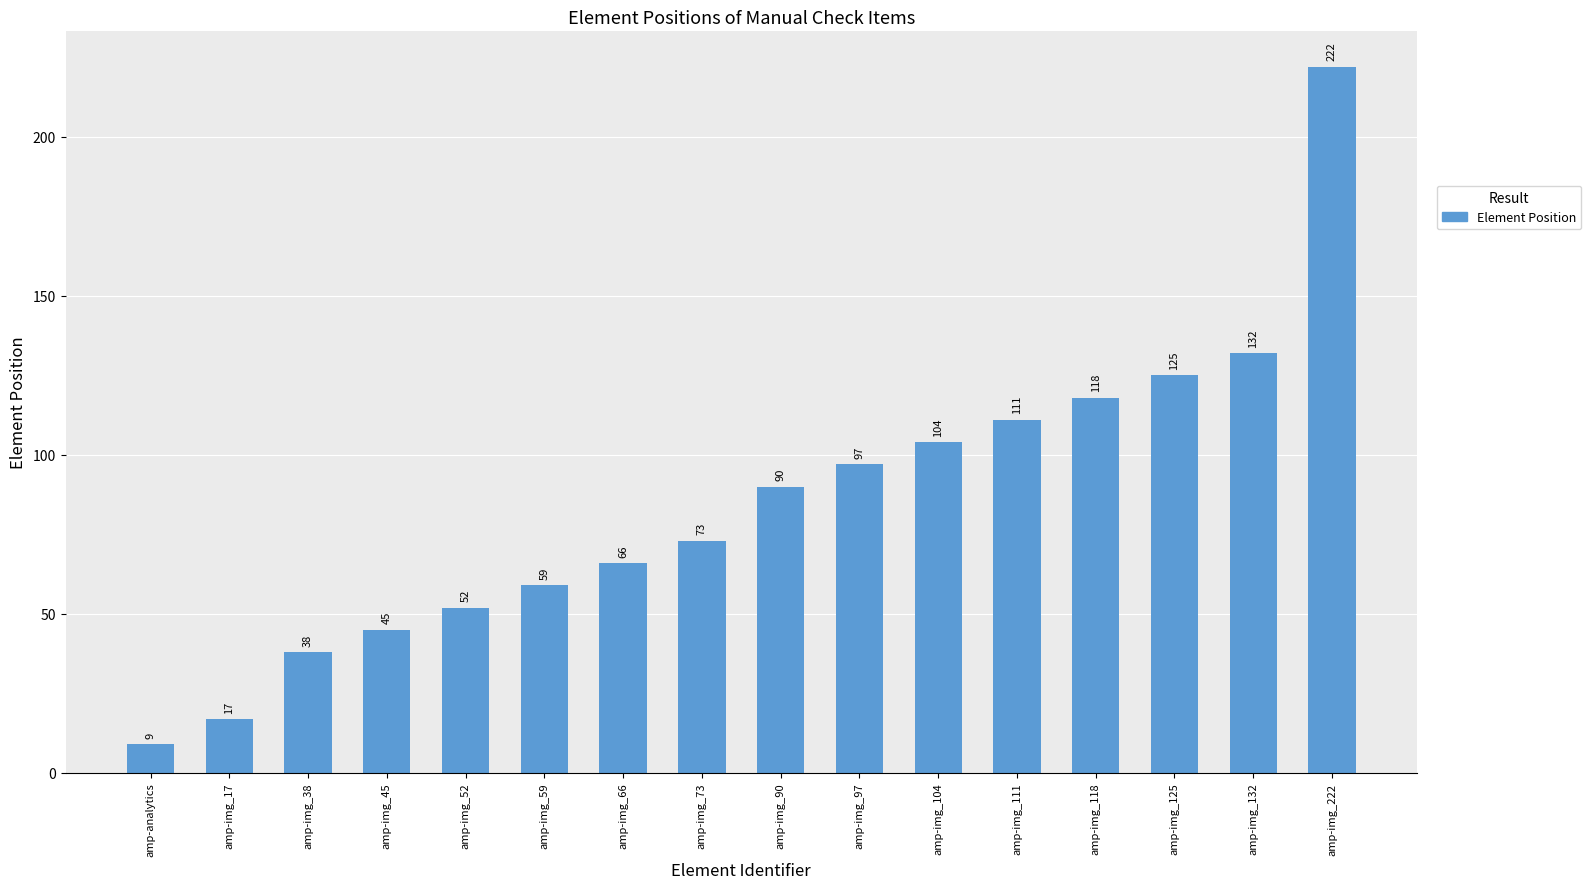

The chart shows a value of 118 at amp-img_118. True or false?

True